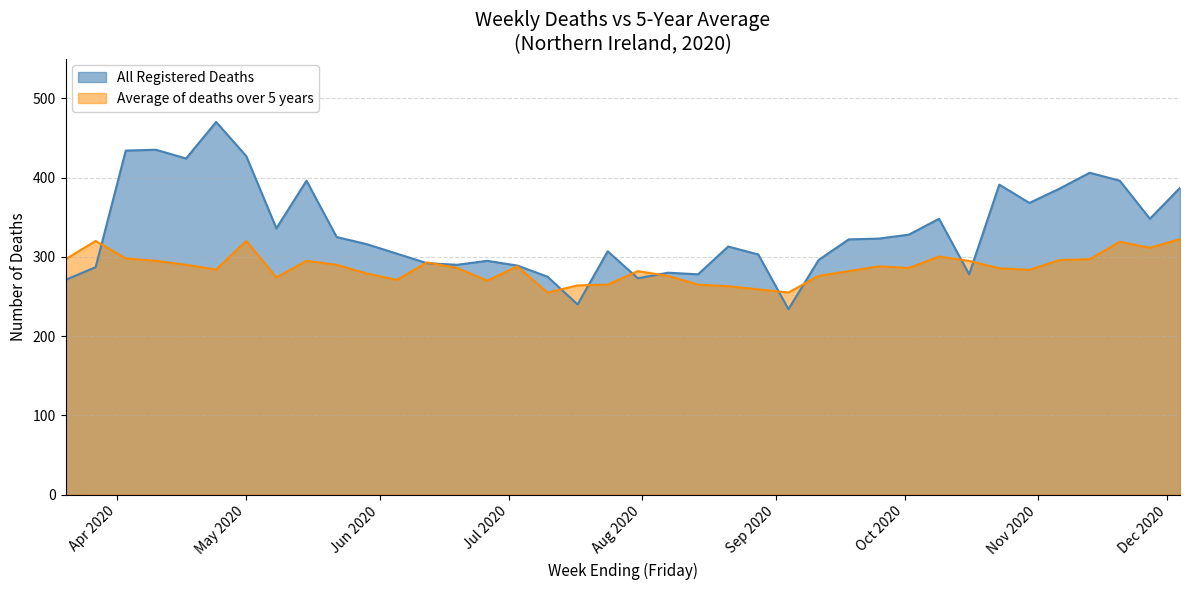

What is the label of the 20th point from the right?

2020-07-24